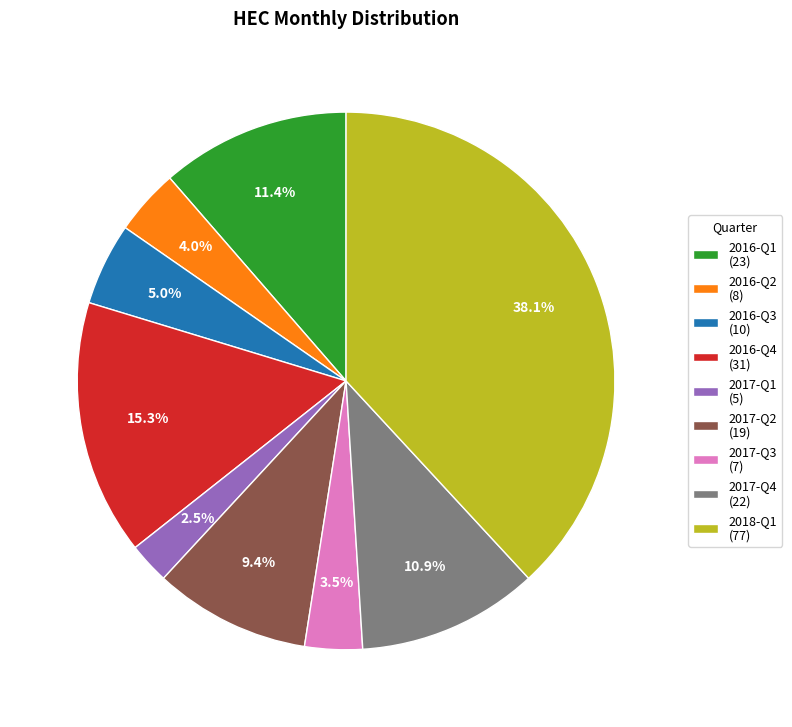

Is there a majority slice in this chart?

No